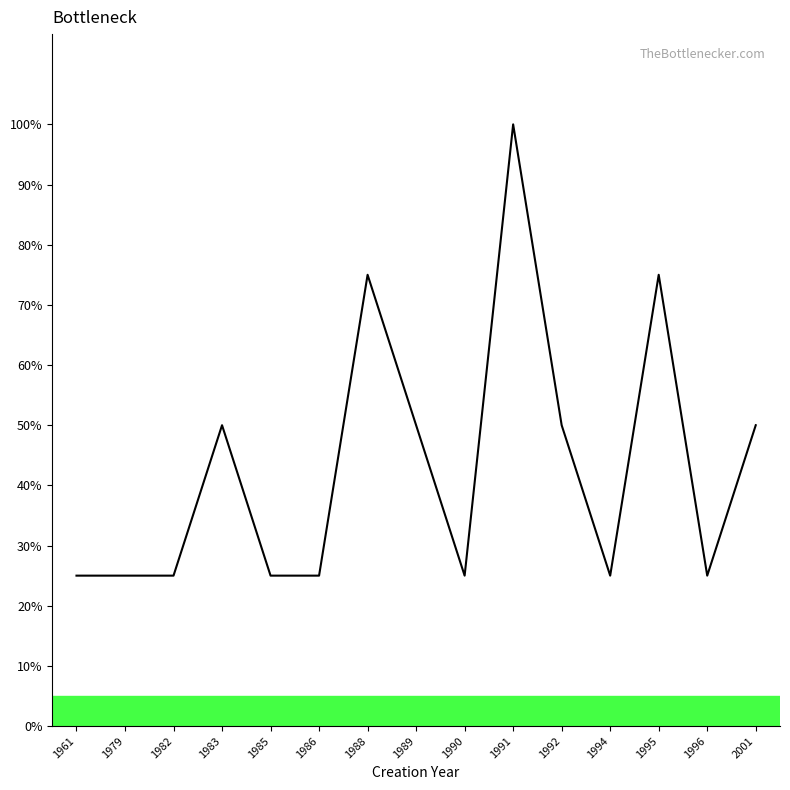

The value at 1961 is 25. True or false?

True